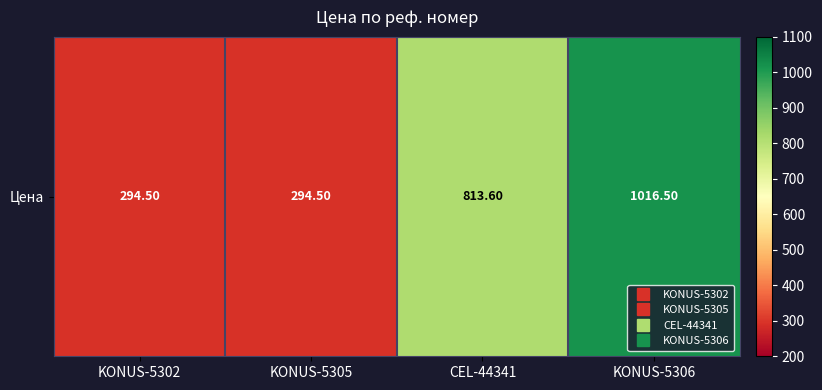

What value does the data have at KONUS-5302?

294.5